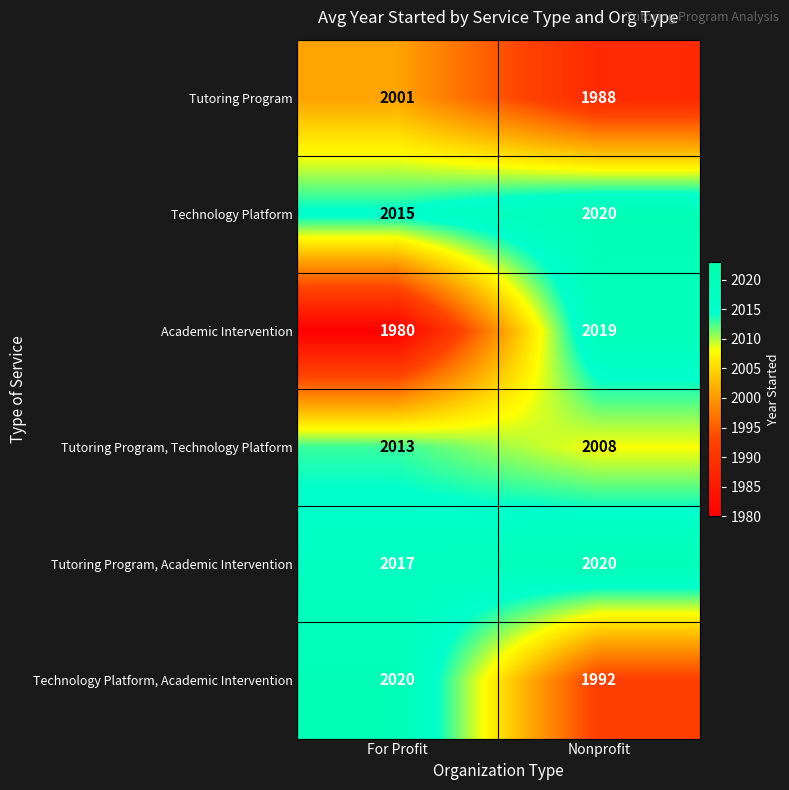

Which series changed the most between For Profit and Nonprofit?

Academic Intervention